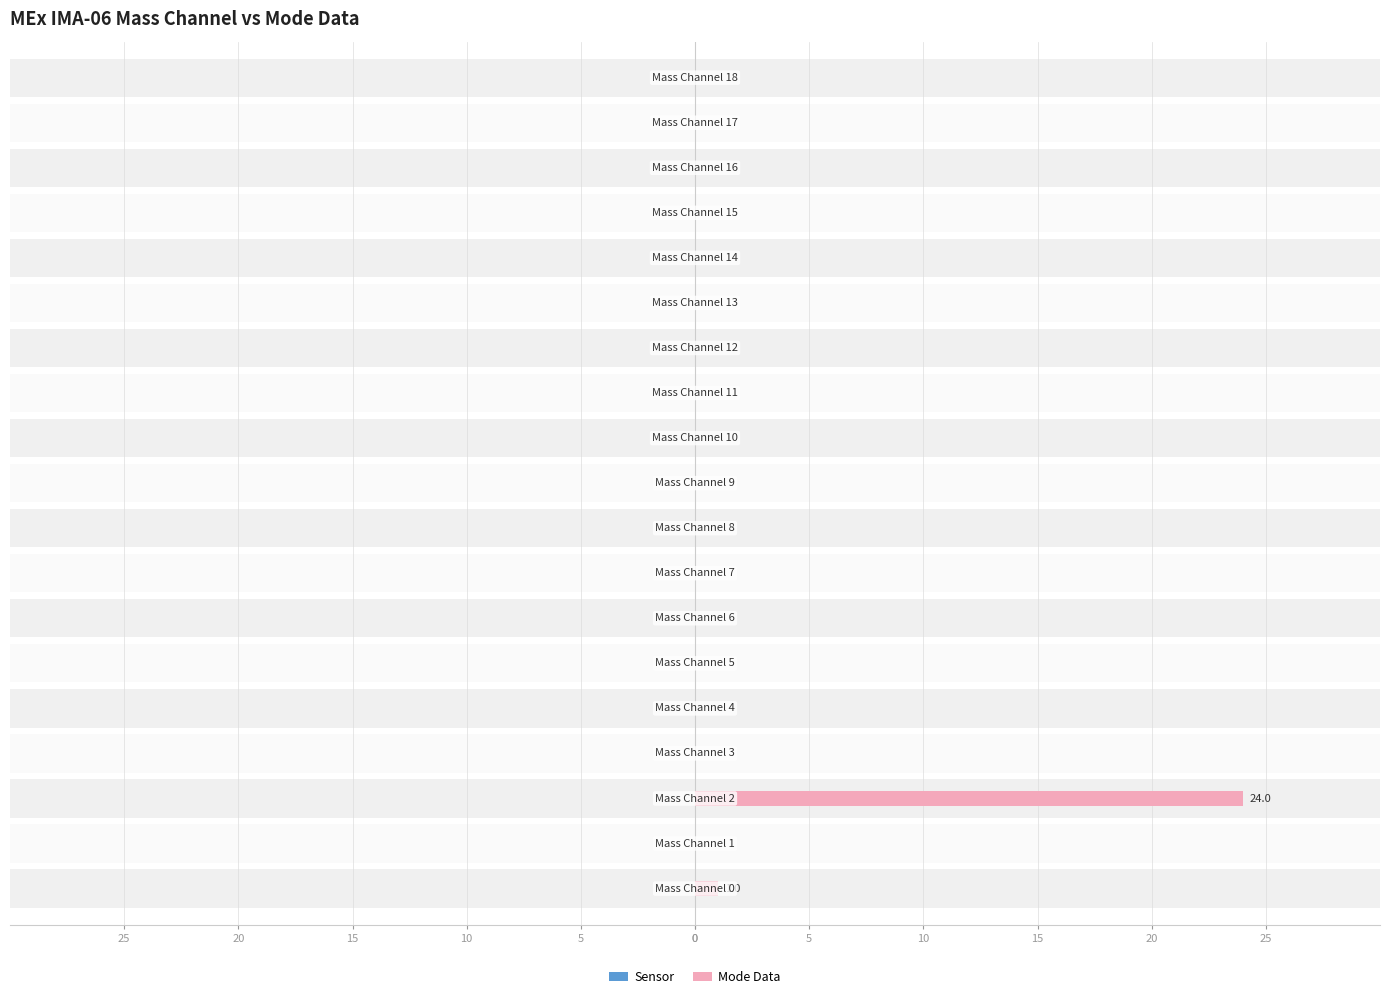

At which category does the chart reach its minimum across all series?

5